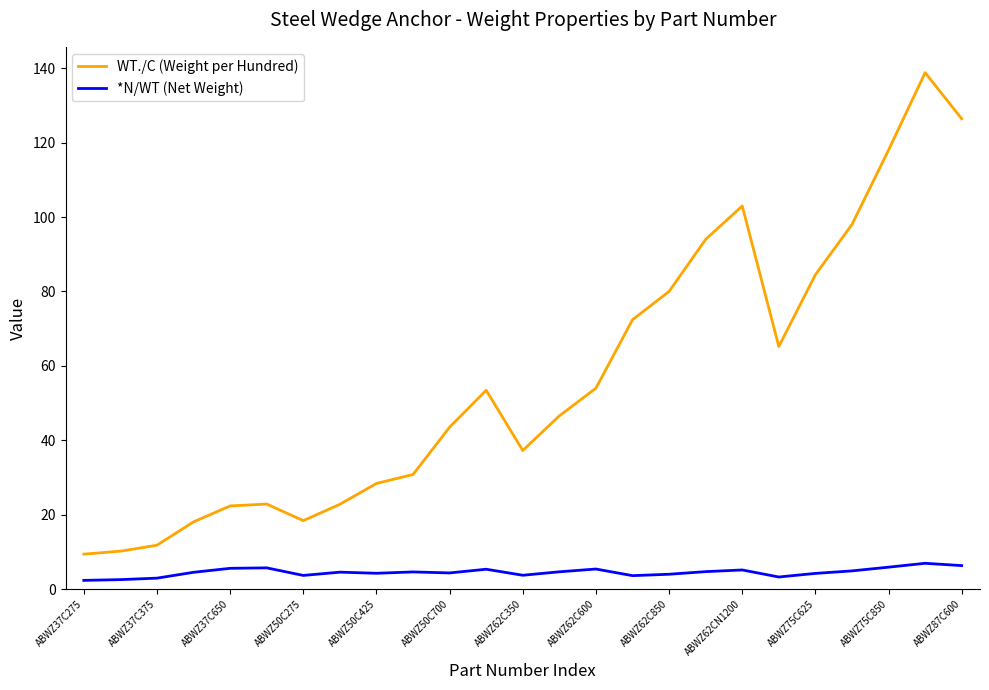

What is the lowest value of the WT./C (Weight per Hundred) series?

9.4